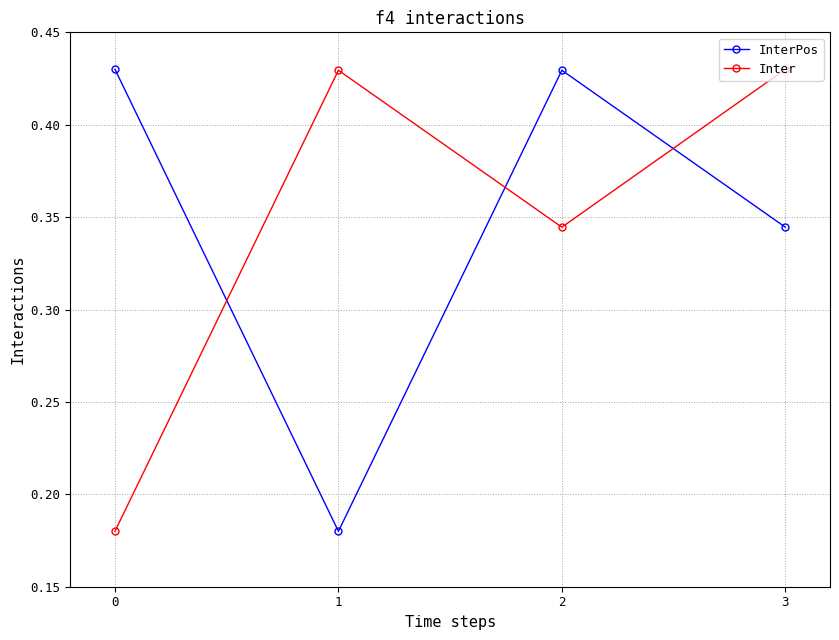

How many intersections are there between InterPos and Inter?

3